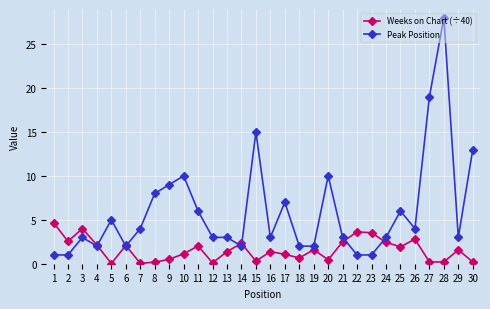

What is the sum of the Weeks on Chart (÷40) values at 29 and 13?

3.0